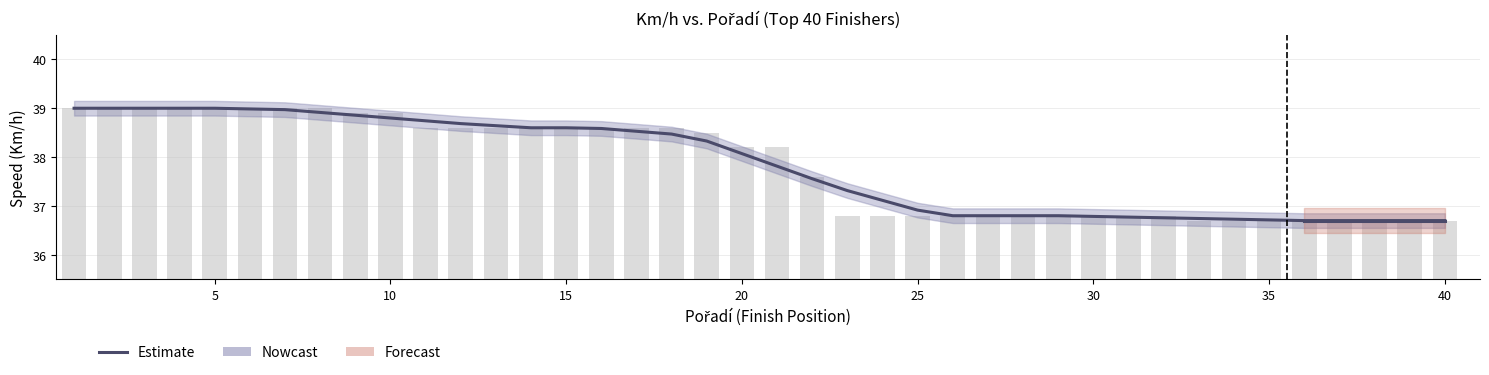

Where is the data nearest to the value 37?

24